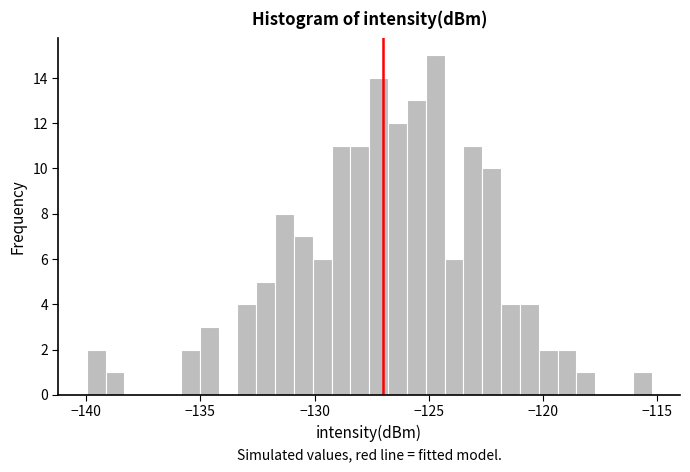

Around what value on the x-axis is the tallest bar? Give the approximate position of its centre, as read against the axis.

-124.5